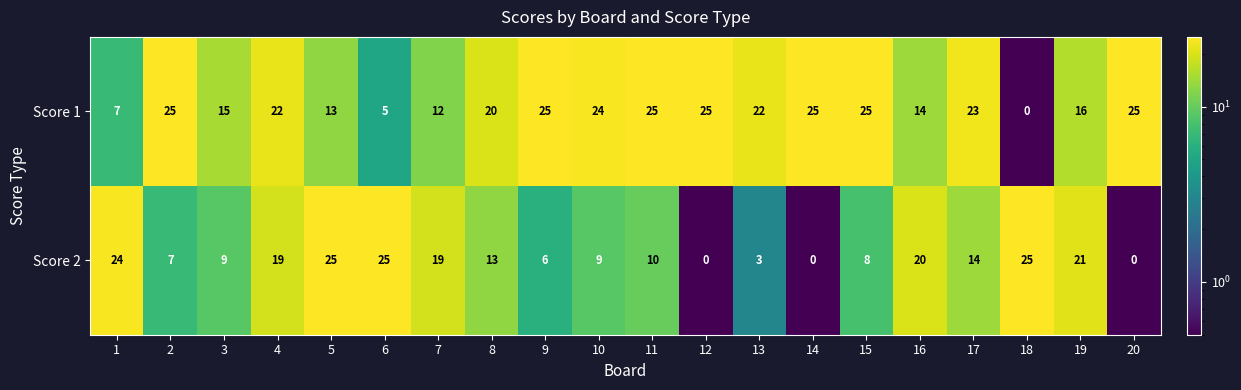

At which category is the sum across all series the highest?

4